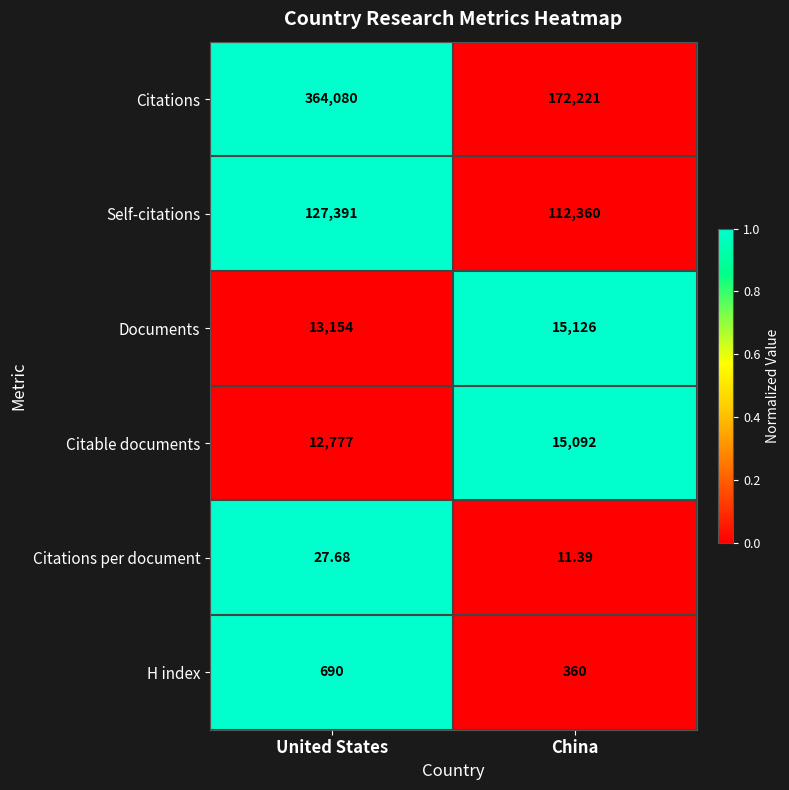

Which series has the widest spread of values?

Citations